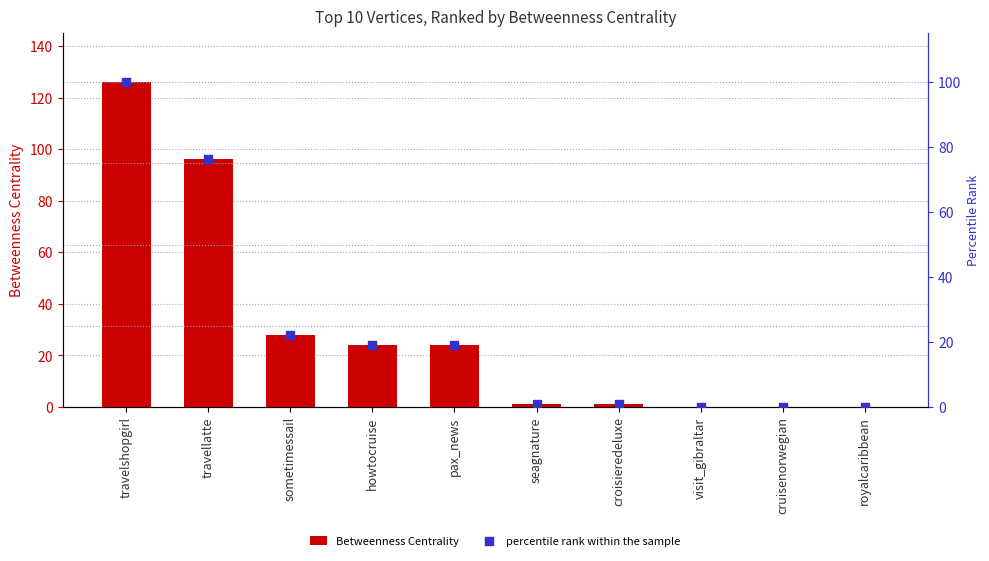

What is the total value across all series at seagnature?

1.8